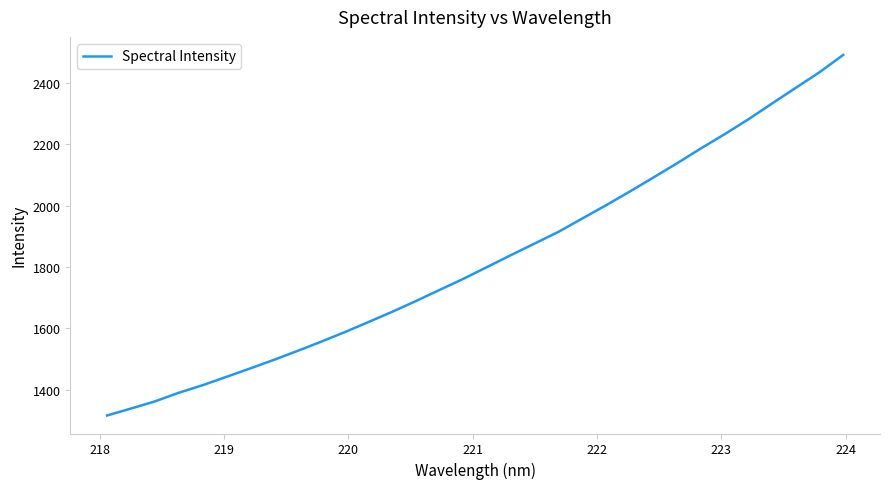

What is the difference between the maximum and minimum values?

1175.7